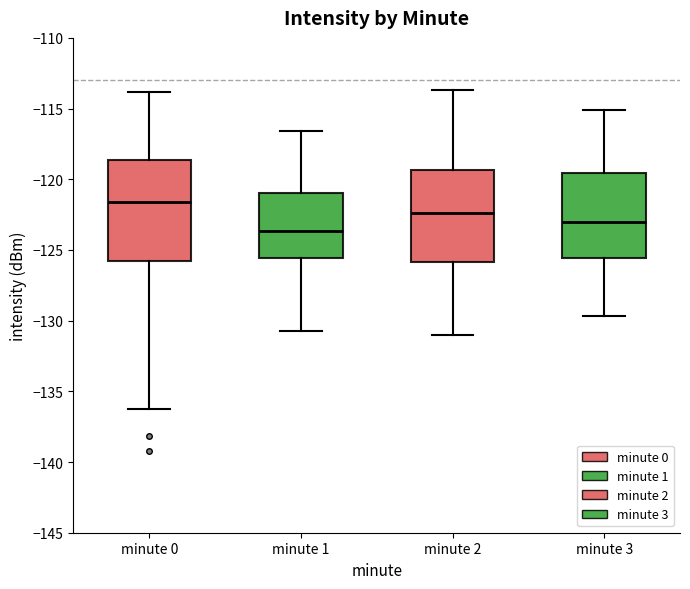

Reading left to right, read every box against the y-axis: the position of its median line, the range the box covers, and the ends of its whiskers. The values are not printed on the chart, so give them approximately, as read against the axis.

minute 0: median -121.5, box -126.0 to -118.5, whiskers -136.0 to -114.0
minute 1: median -123.5, box -125.5 to -121.0, whiskers -130.5 to -116.5
minute 2: median -122.5, box -126.0 to -119.5, whiskers -131.0 to -113.5
minute 3: median -123.0, box -125.5 to -119.5, whiskers -129.5 to -115.0